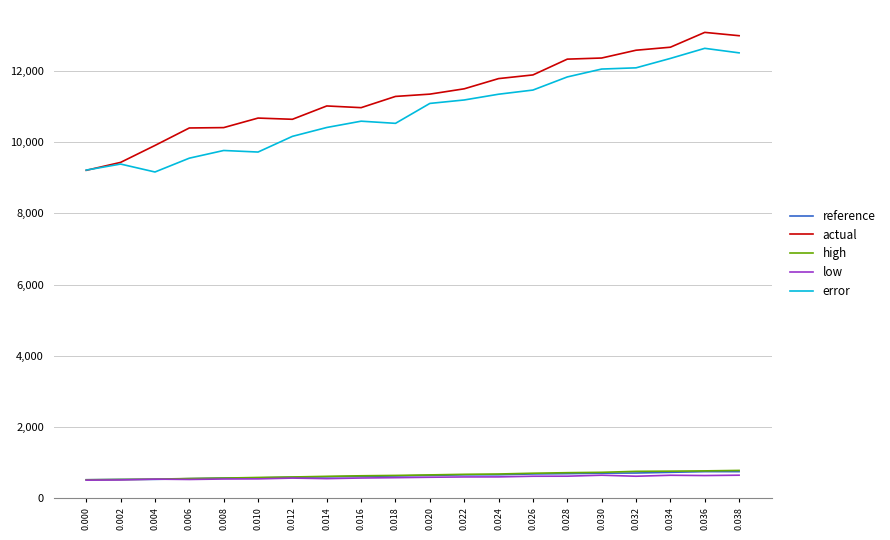

Between 0.000 and 0.022, which series saw the biggest shift?

actual